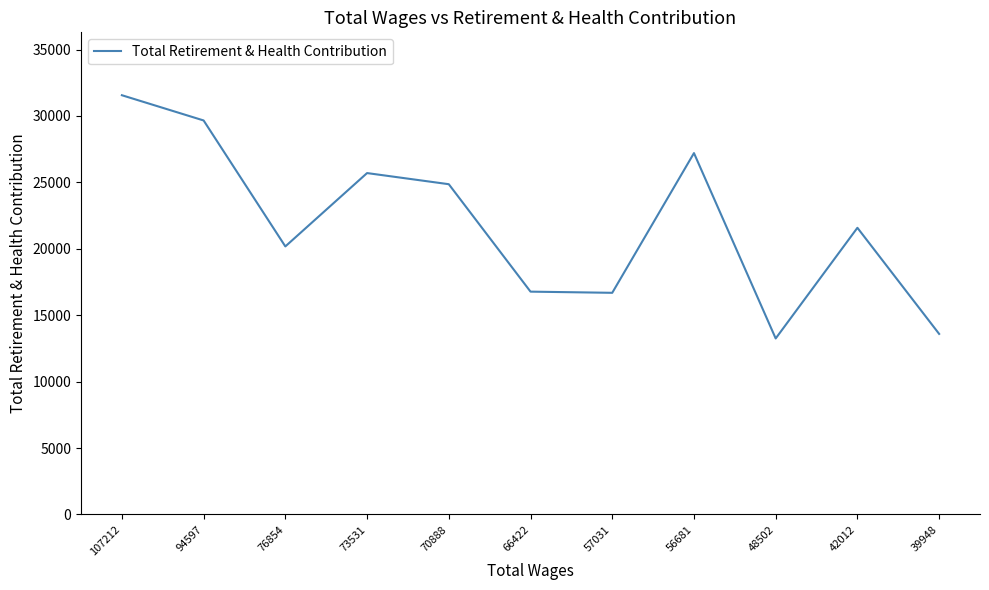

True or false: the data shows 20178 at 76854.

True